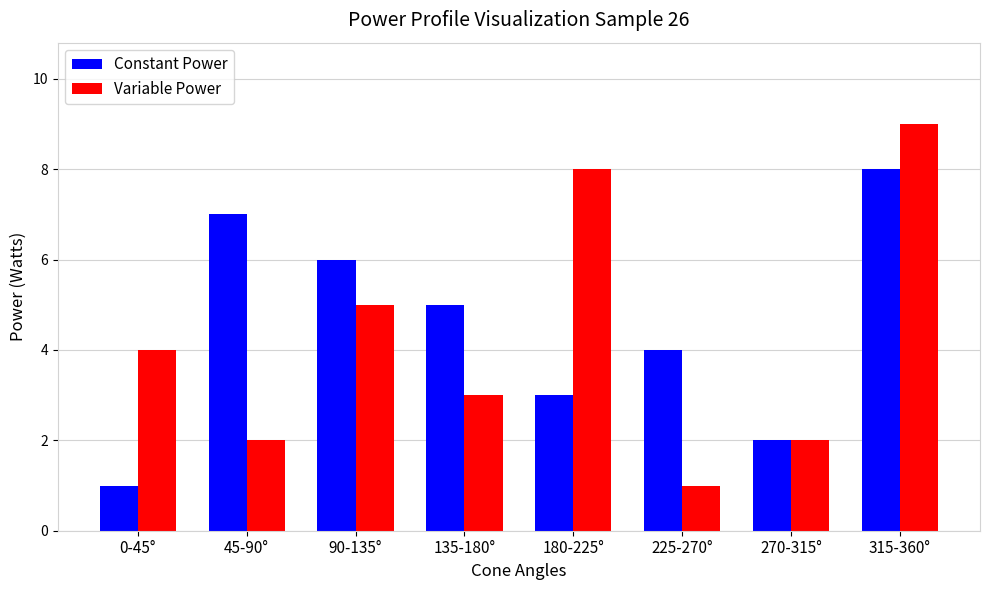

What is the sum of all Variable Power values?

34